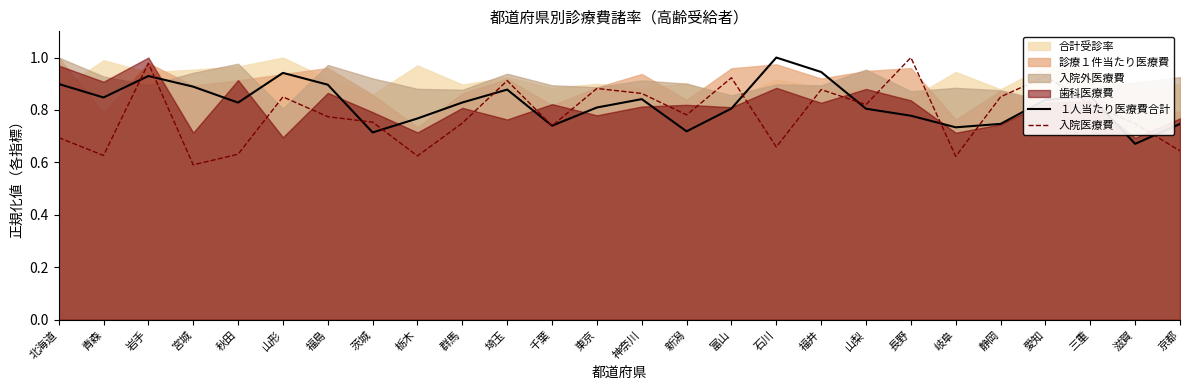

True or false: １人当たり医療費合計 has a value of 1.1 at 栃木.

False